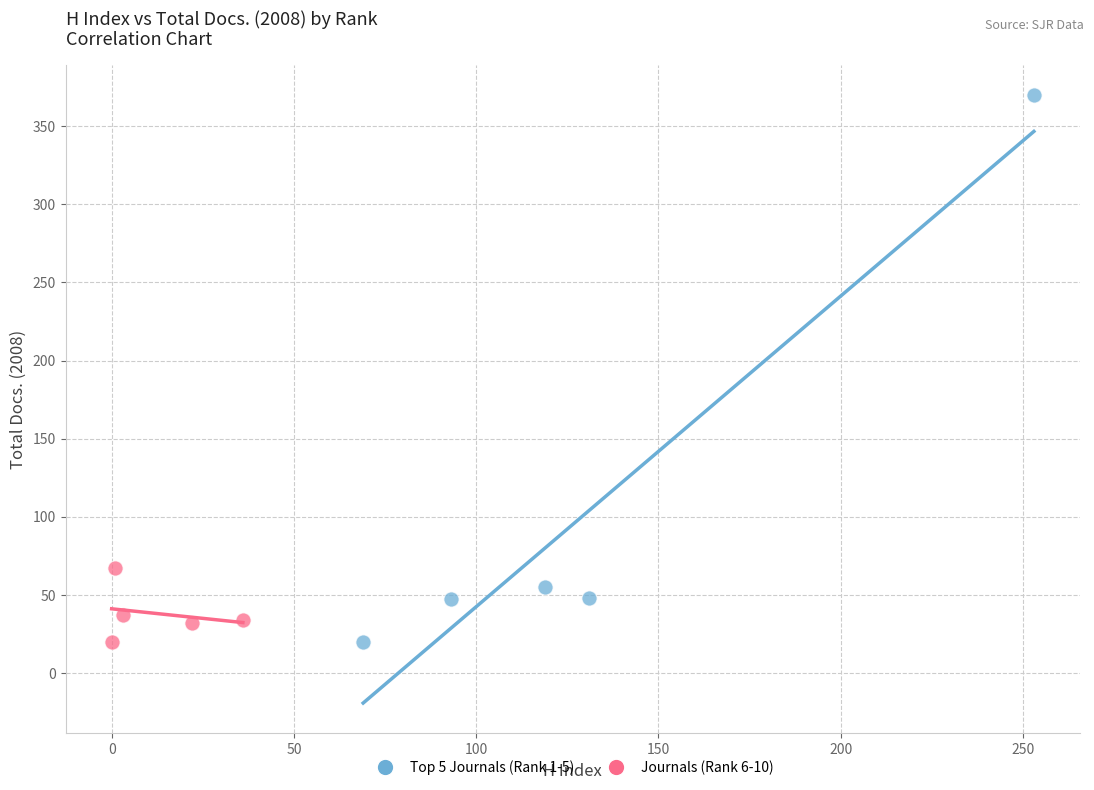

Which series reaches the maximum Y coordinate?

Top 5 Journals (Rank 1-5)